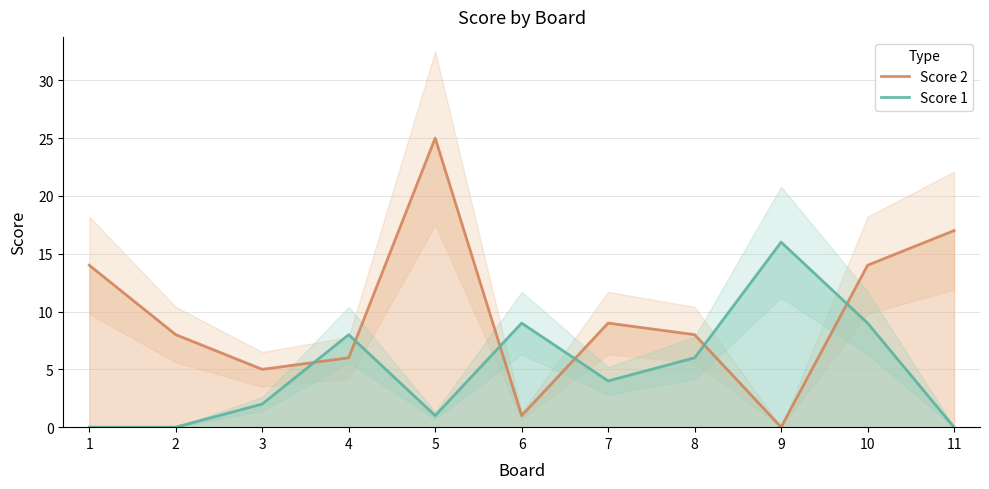

At which label does Score 1 reach its minimum?

1